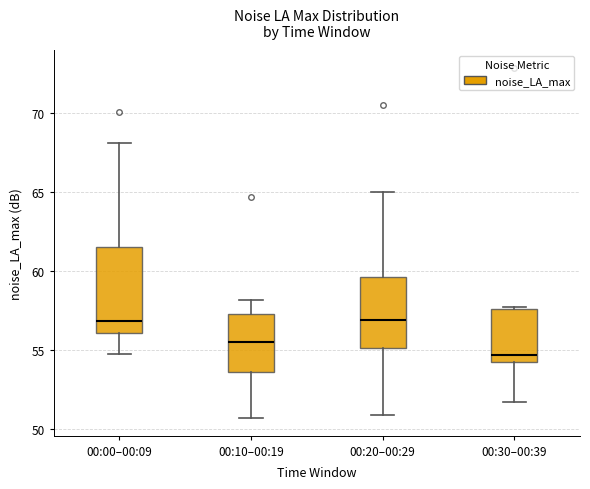

Comparing the boxes themselves (not the whiskers), which one is the tallest?

00:00–00:09